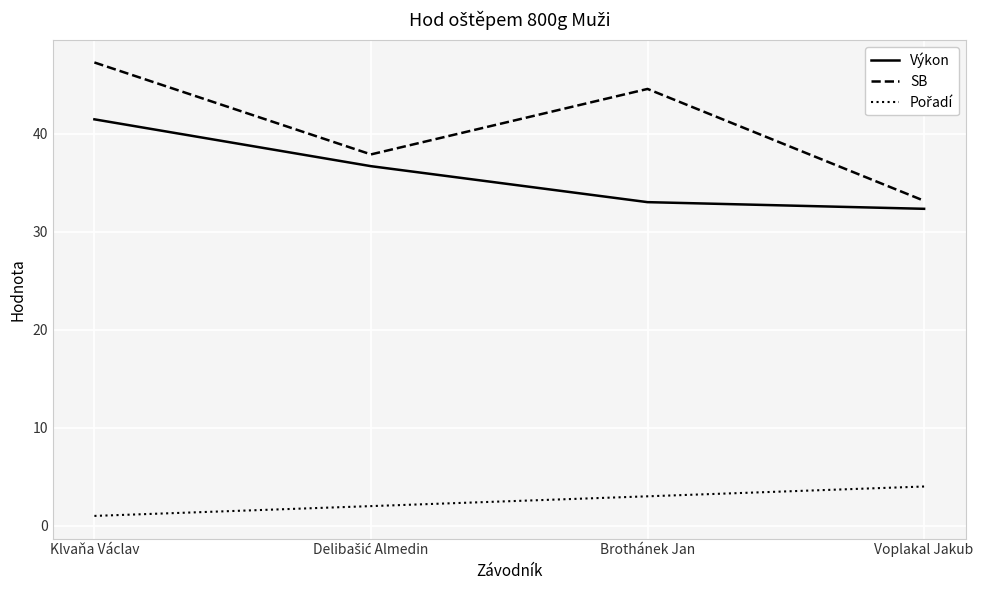

At which category is the sum across all series the highest?

Klvaňa Václav